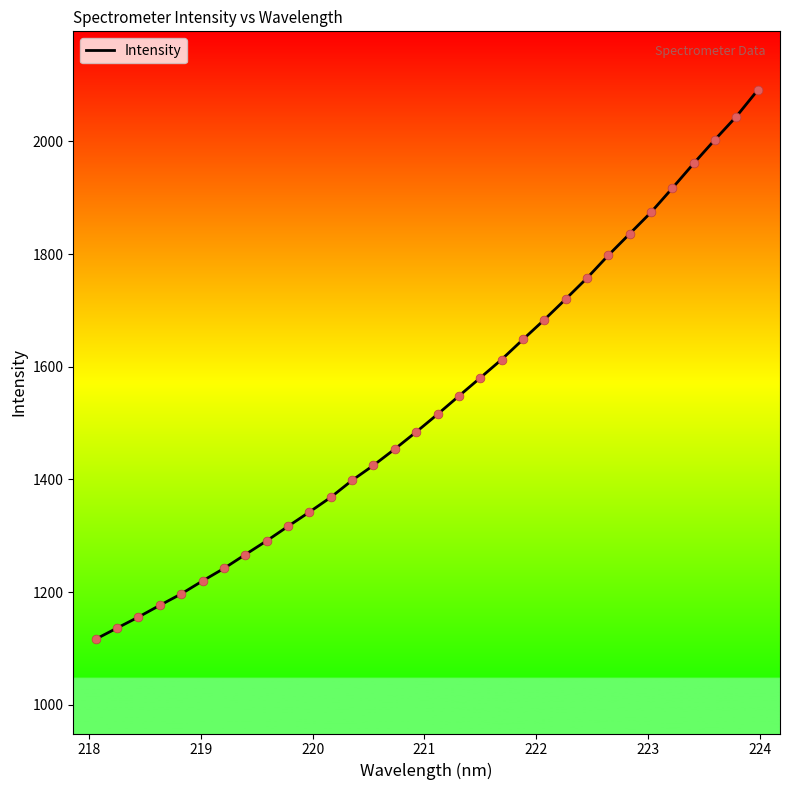

What is the difference between the maximum and minimum values?

974.6